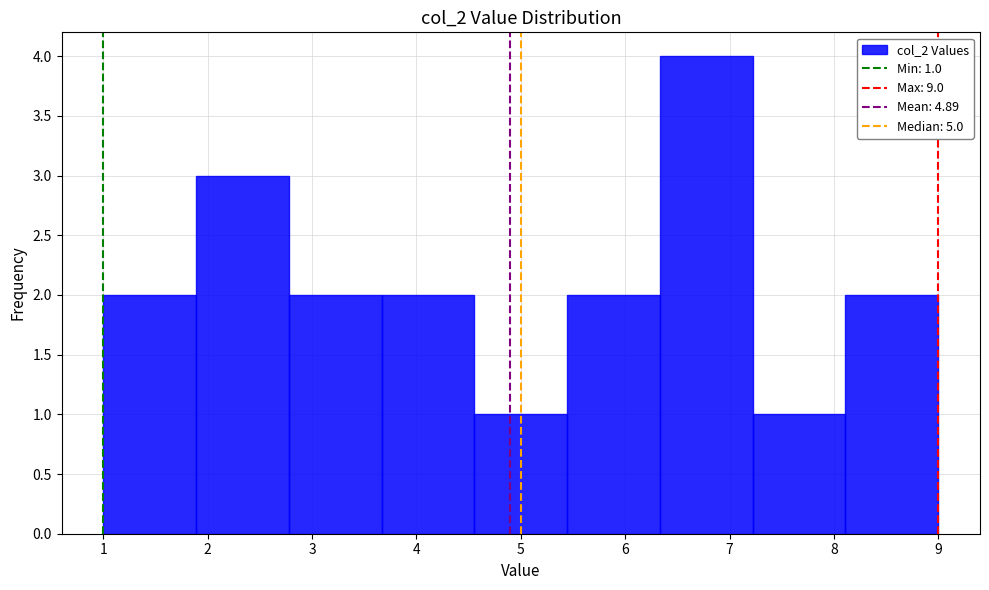

Which range on the x-axis has the tallest bar?

6.3 to 7.2